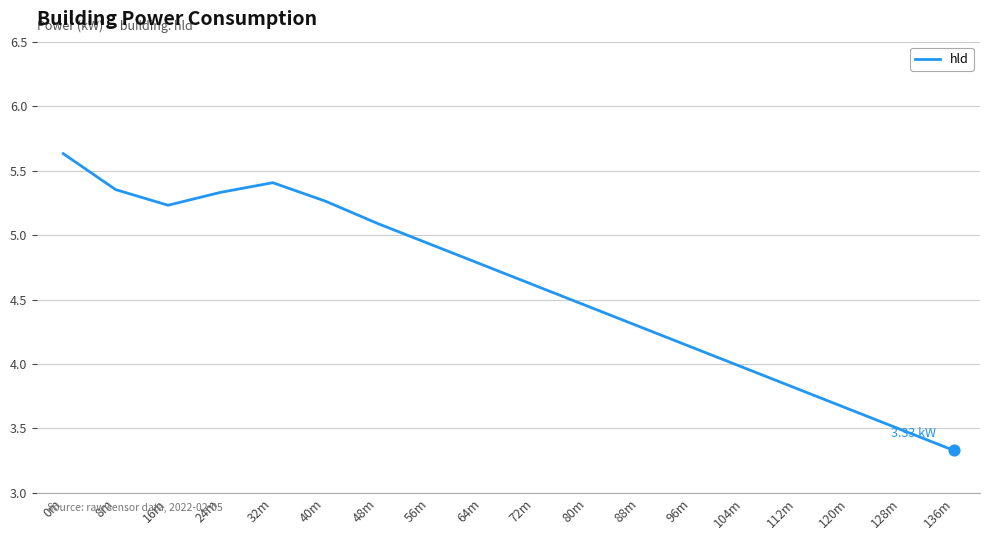

Between 64m and 8m, which is larger?

8m